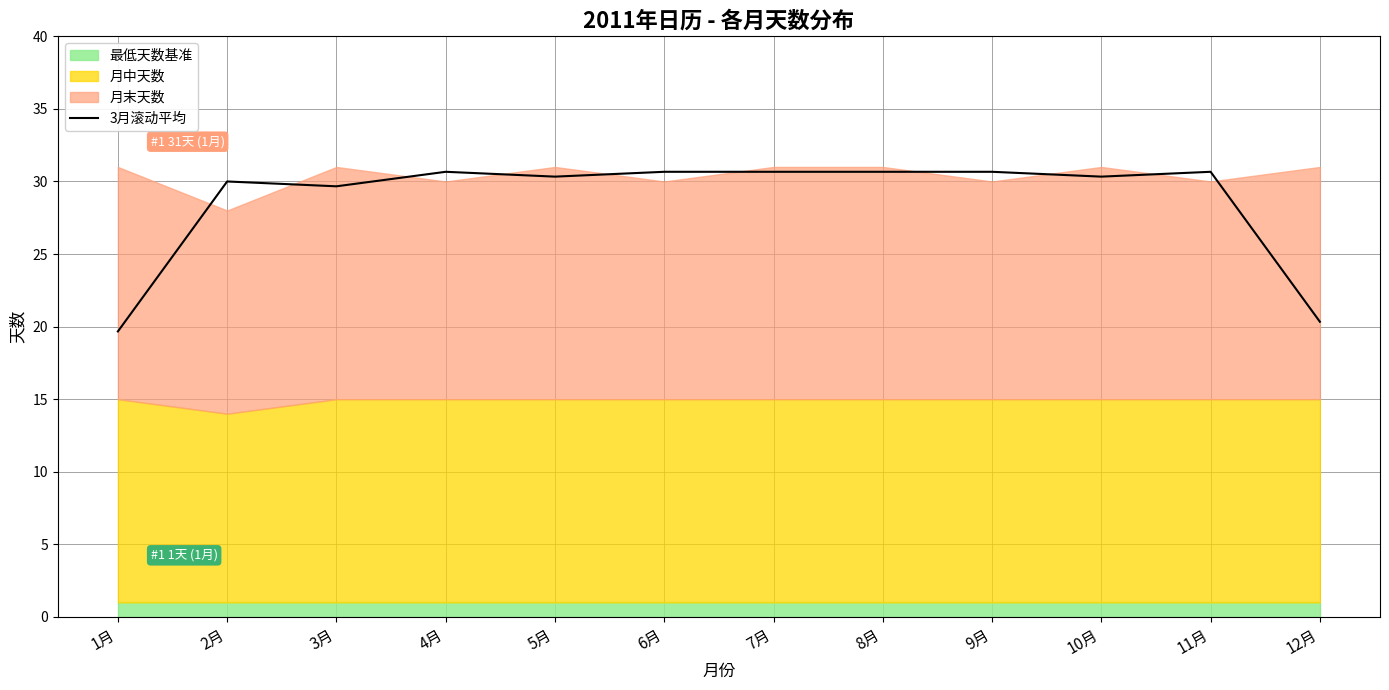

What is the maximum value for 3月滚动平均?

30.7